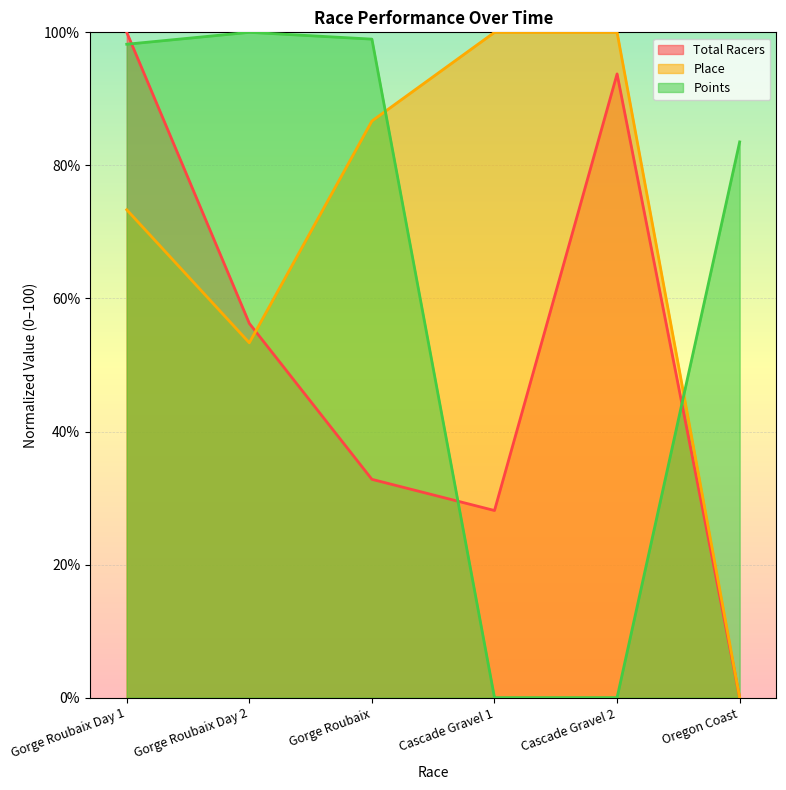

How many values in the Place series are below 86?

3